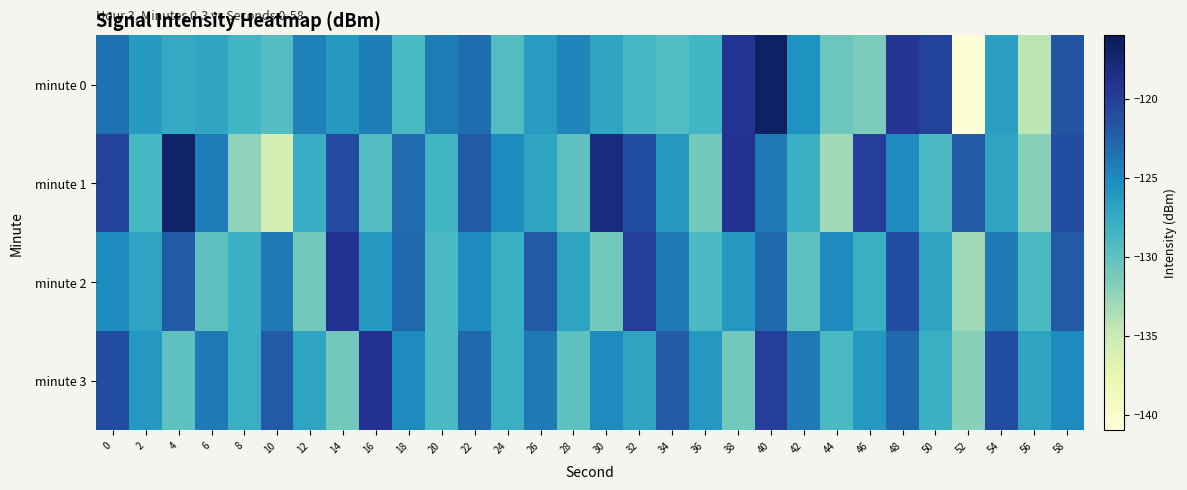

Reading left to right, extract all data points from this chart.

minute 0: 0=-123.4	2=-126.2	4=-127.4	6=-127.1	8=-128.4	10=-129.5	12=-124.4	14=-126.1	16=-124.2	18=-128.9	20=-124.2	22=-123.3	24=-129.4	26=-126.3	28=-124.7	30=-127.0	32=-128.8	34=-129.3	36=-128.4	38=-119.2	40=-116.6	42=-125.5	44=-130.7	46=-131.4	48=-119.3	50=-120.2	52=-140.8	54=-126.6	56=-134.4	58=-121.7
minute 1: 0=-120.3	2=-128.7	4=-117.0	6=-124.2	8=-132.3	10=-135.8	12=-127.7	14=-120.9	16=-129.4	18=-123.1	20=-128.5	22=-122.0	24=-125.0	26=-127.0	28=-130.0	30=-118.0	32=-121.0	34=-126.0	36=-131.0	38=-119.0	40=-124.0	42=-128.0	44=-133.0	46=-120.0	48=-125.0	50=-129.0	52=-122.0	54=-127.0	56=-132.0	58=-121.0
minute 2: 0=-125.0	2=-127.0	4=-122.0	6=-130.0	8=-128.0	10=-124.0	12=-131.0	14=-119.0	16=-126.0	18=-123.0	20=-129.0	22=-125.0	24=-128.0	26=-122.0	28=-127.0	30=-131.0	32=-120.0	34=-124.0	36=-129.0	38=-126.0	40=-123.0	42=-130.0	44=-125.0	46=-128.0	48=-121.0	50=-127.0	52=-133.0	54=-124.0	56=-129.0	58=-122.0
minute 3: 0=-121.0	2=-126.0	4=-130.0	6=-124.0	8=-128.0	10=-122.0	12=-127.0	14=-131.0	16=-119.0	18=-125.0	20=-129.0	22=-123.0	24=-128.0	26=-124.0	28=-130.0	30=-125.0	32=-127.0	34=-122.0	36=-126.0	38=-131.0	40=-120.0	42=-124.0	44=-129.0	46=-126.0	48=-123.0	50=-128.0	52=-132.0	54=-121.0	56=-127.0	58=-125.0